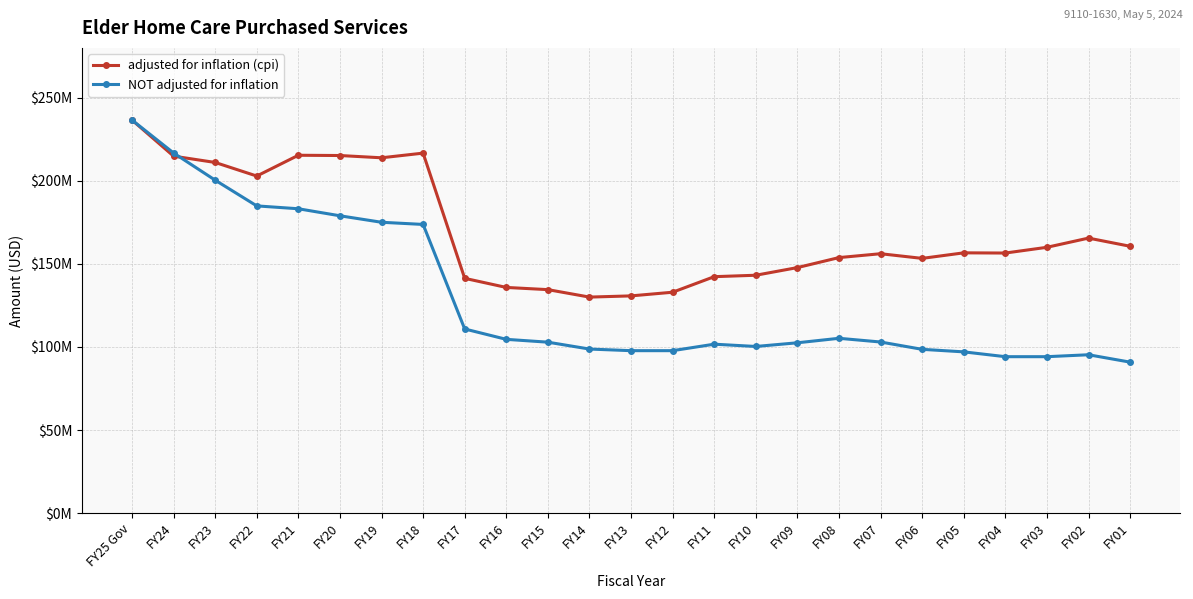

The value of adjusted for inflation (cpi) at FY18 is 216666546. True or false?

True